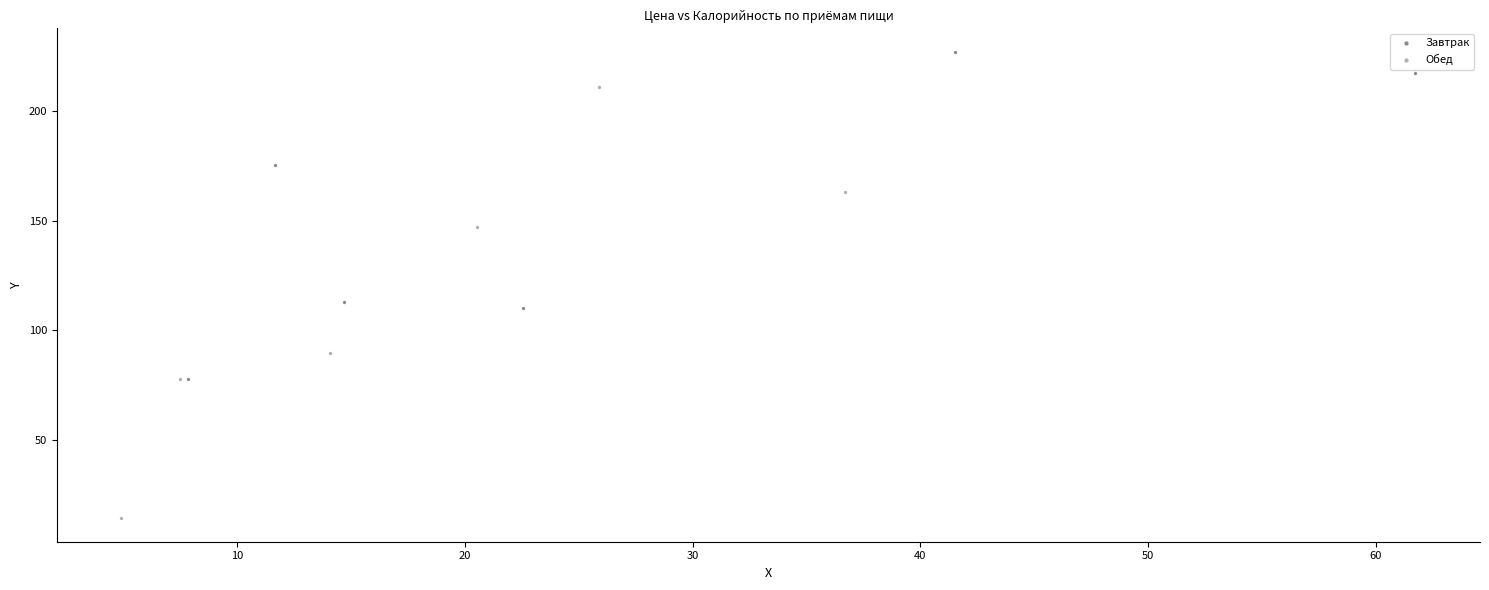

Which series reaches the minimum Y coordinate?

Обед